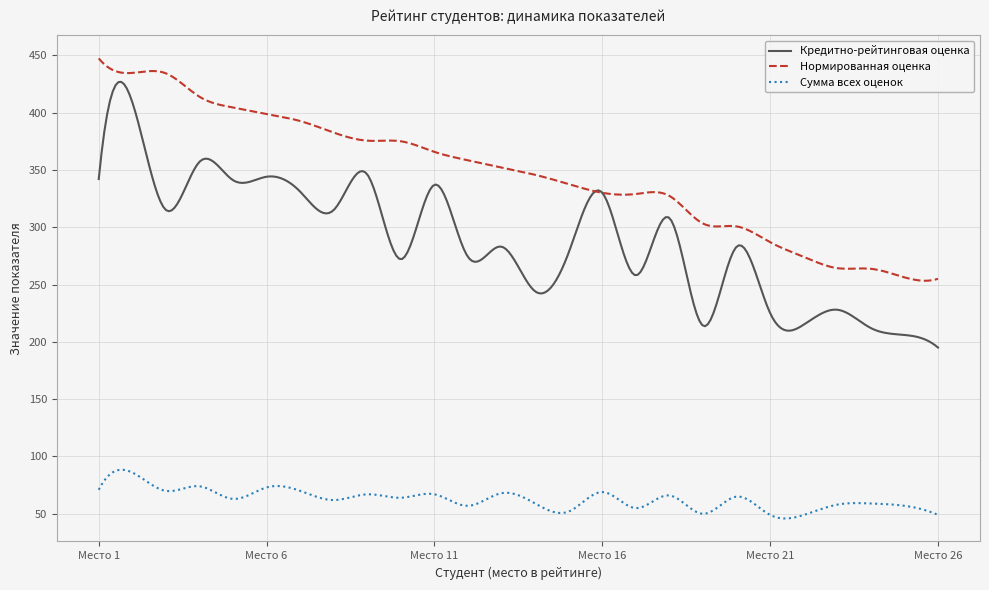

Which series has the largest total across all categories?

Нормированная оценка